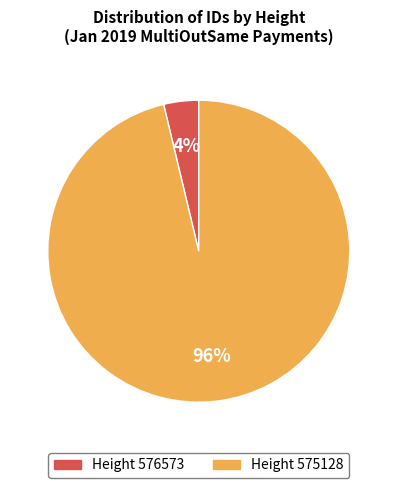

Is there any slice that represents more than half of the pie?

Yes